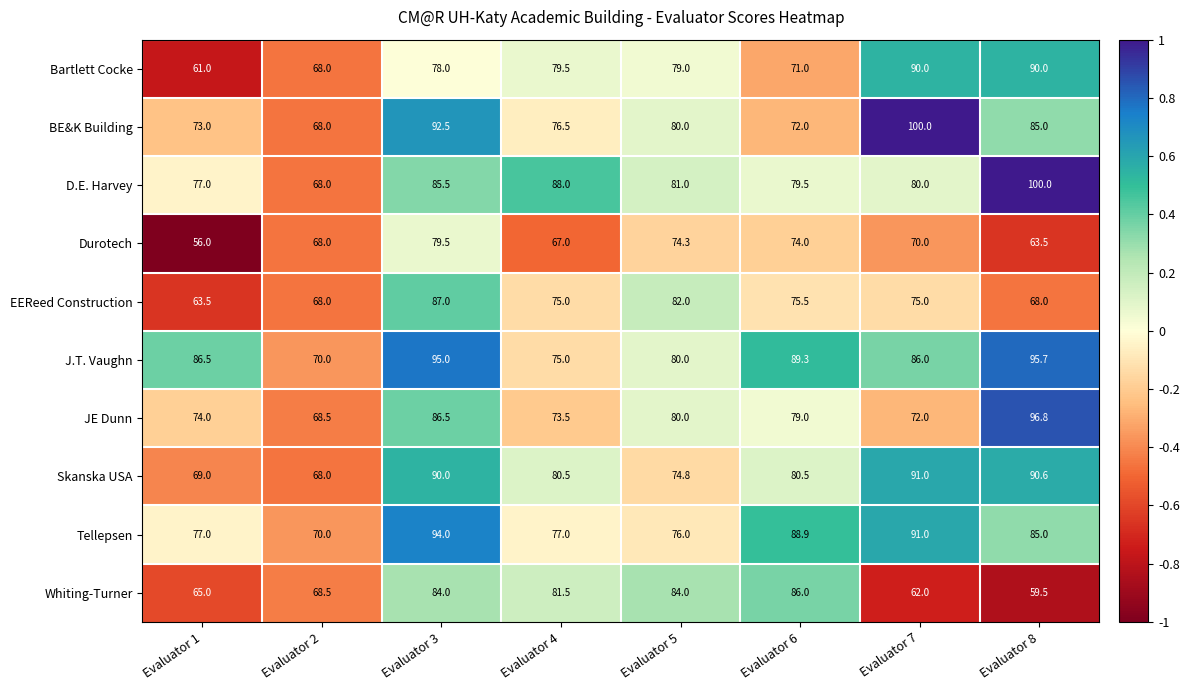

What is the average value of the JE Dunn series?

78.8